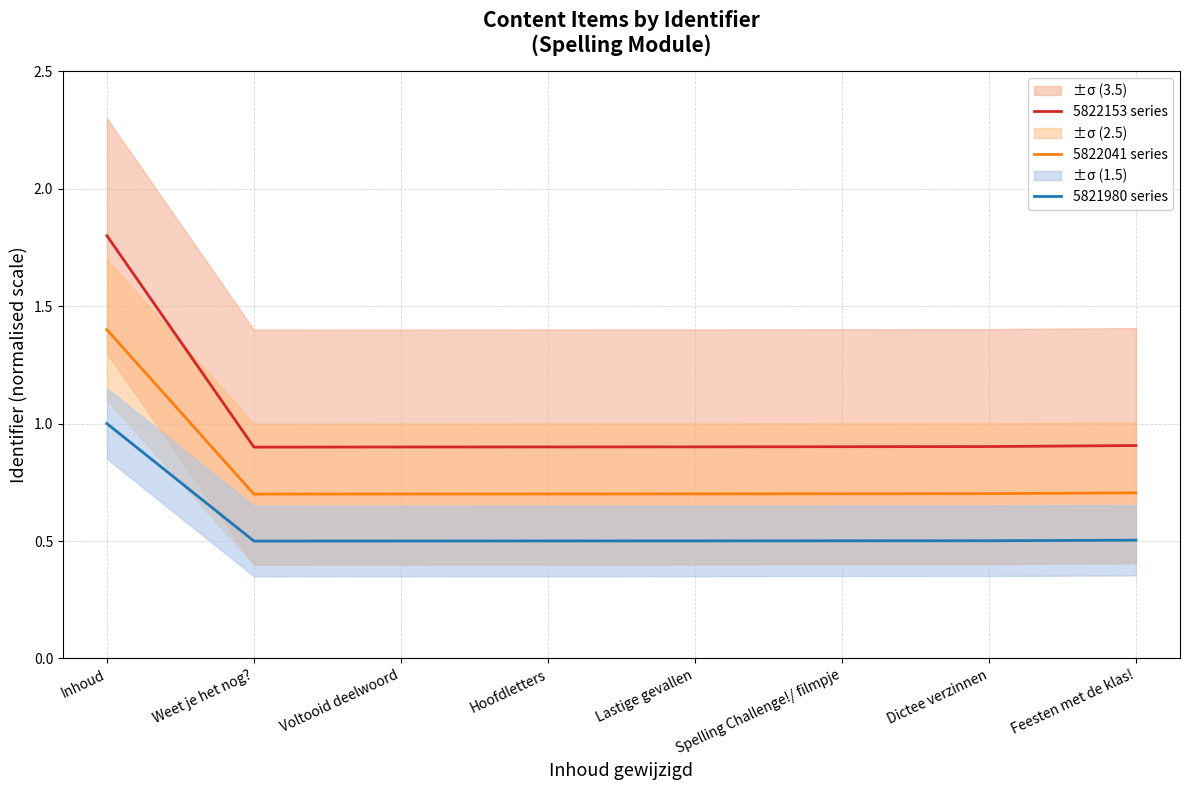

What is the value of the 5822041 series point at the 5th from the left?

0.7